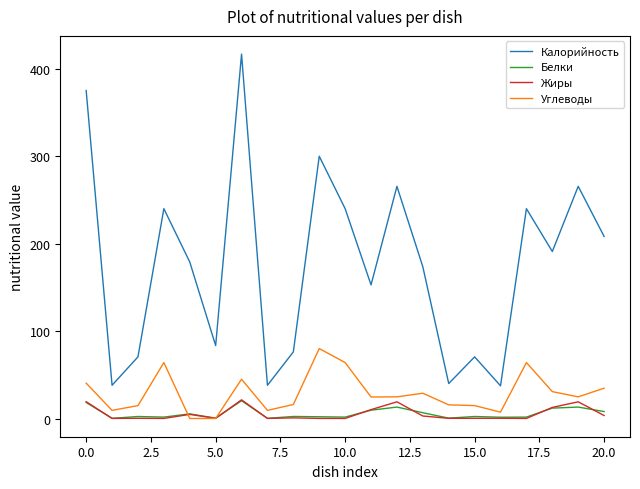

How many intersections are there between Углеводы and Белки?

2